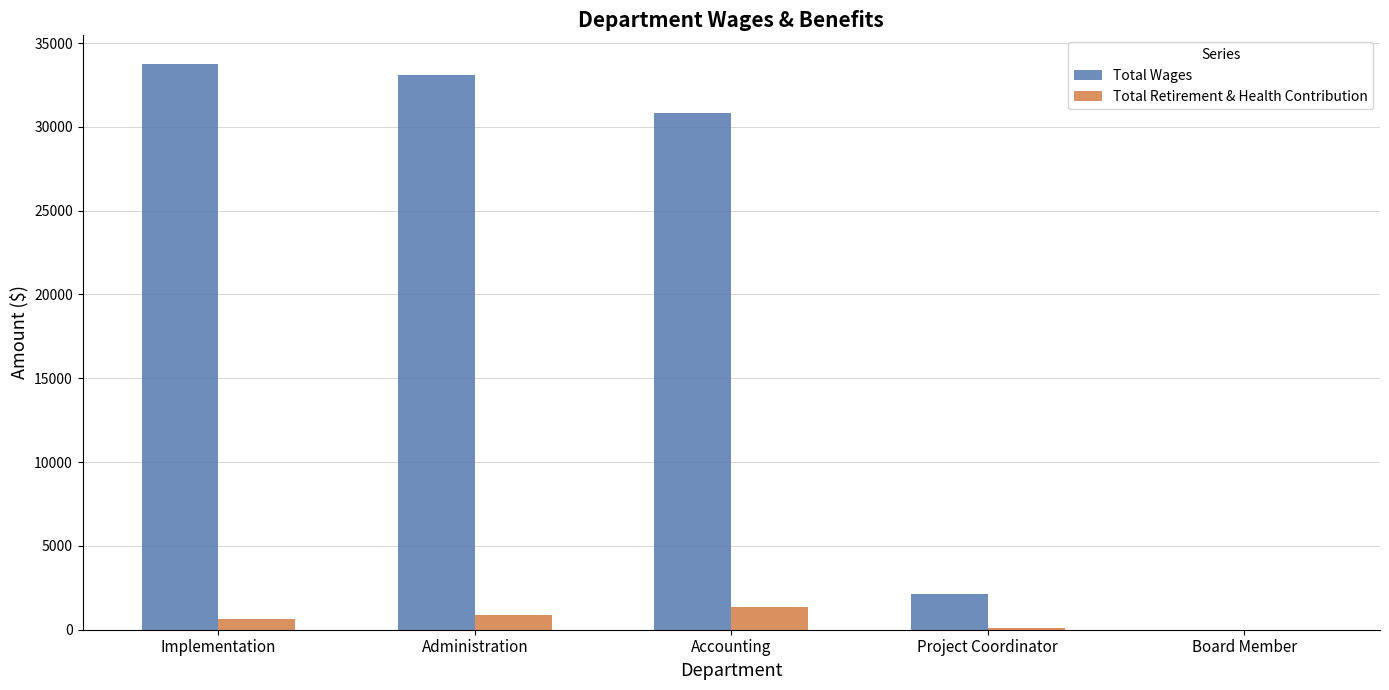

What is the sum of all Total Wages values?

99841